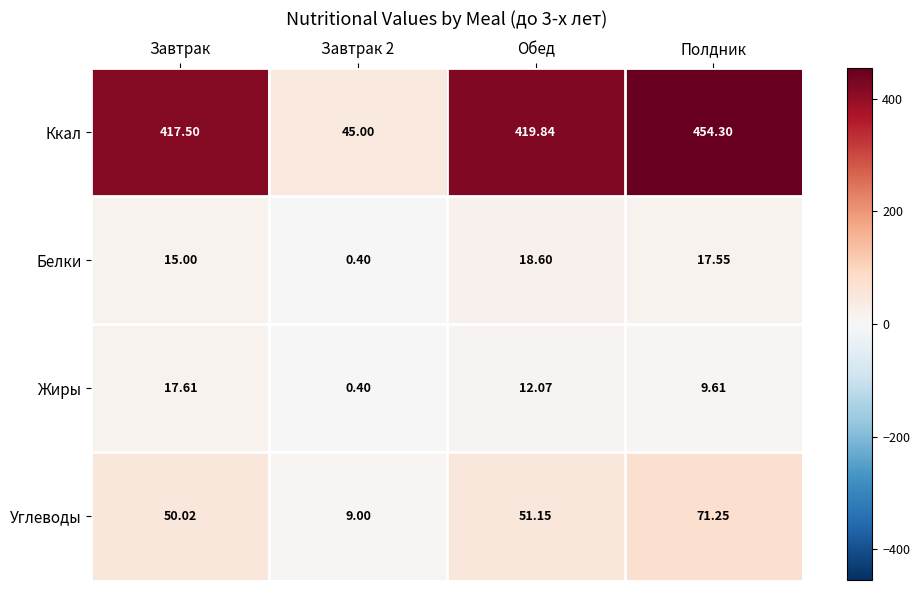

At which category is the sum across all series the highest?

Полдник